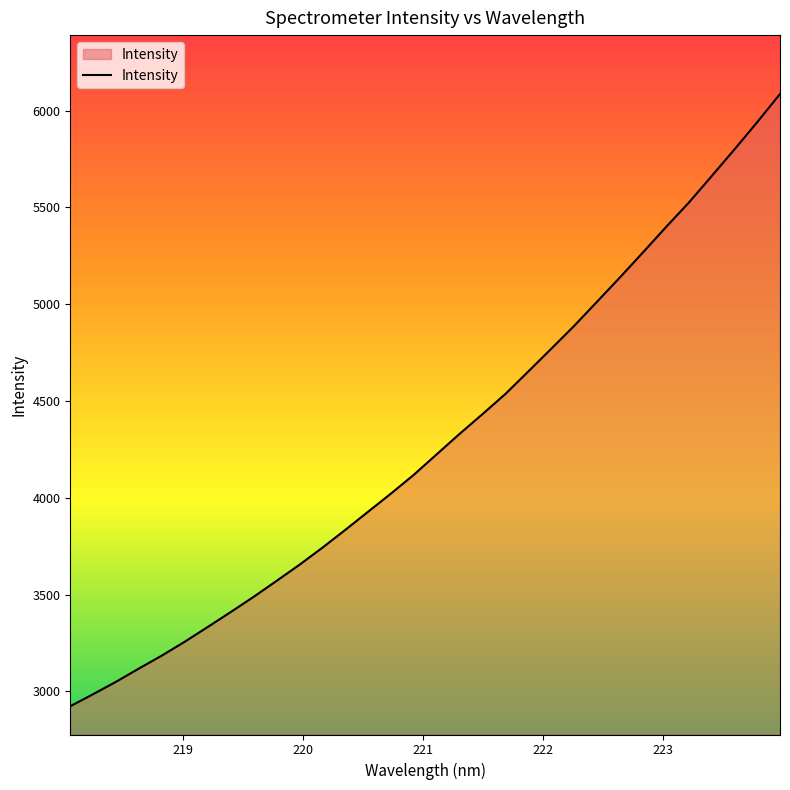

How many values are below 4225?

16